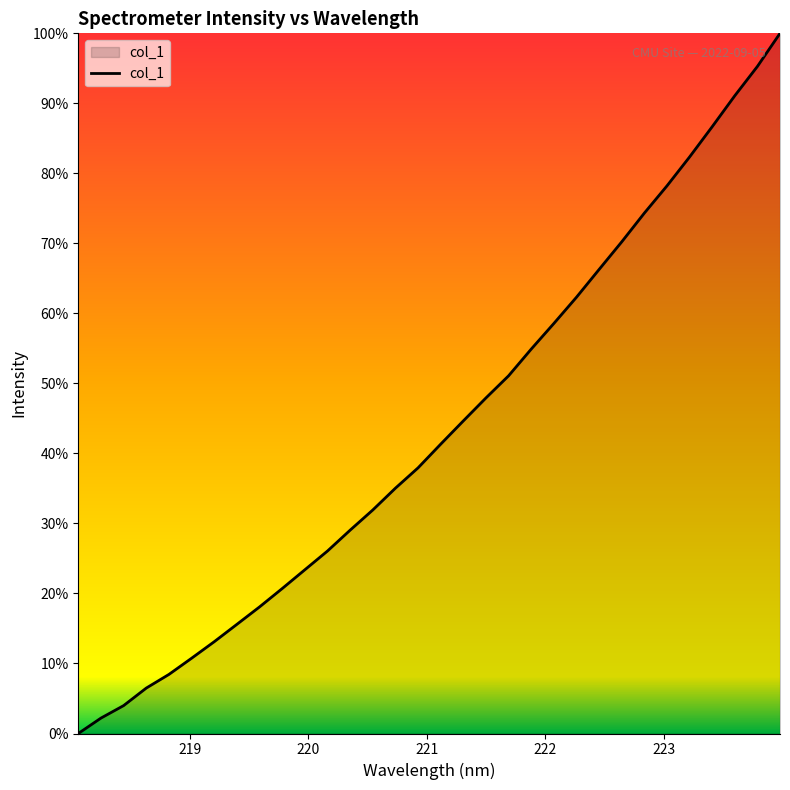

Reading right to left, extract all data points from this chart.

100.0	95.3	91.1	86.7	82.3	78.2	74.3	70.2	66.3	62.3	58.6	54.9	51.1	47.9	44.6	41.3	37.9	35.0	31.9	29.0	26.1	23.4	20.7	18.1	15.6	13.1	10.7	8.4	6.5	4.0	2.2	0.0